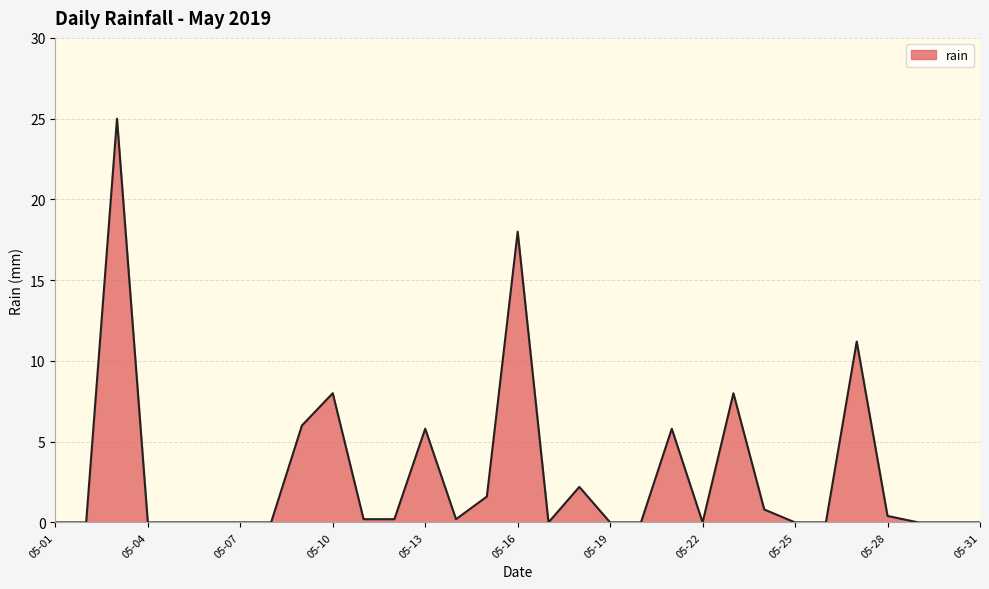

What is the difference between the maximum and minimum values?

25.0